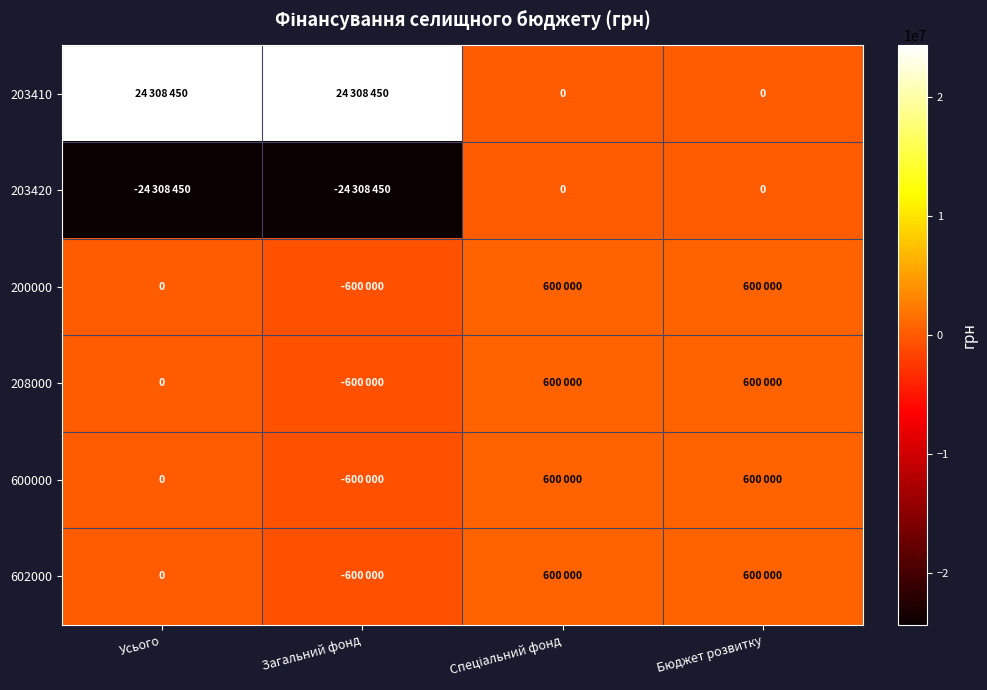

Which has a higher value, Усього or Бюджет розвитку?

Усього